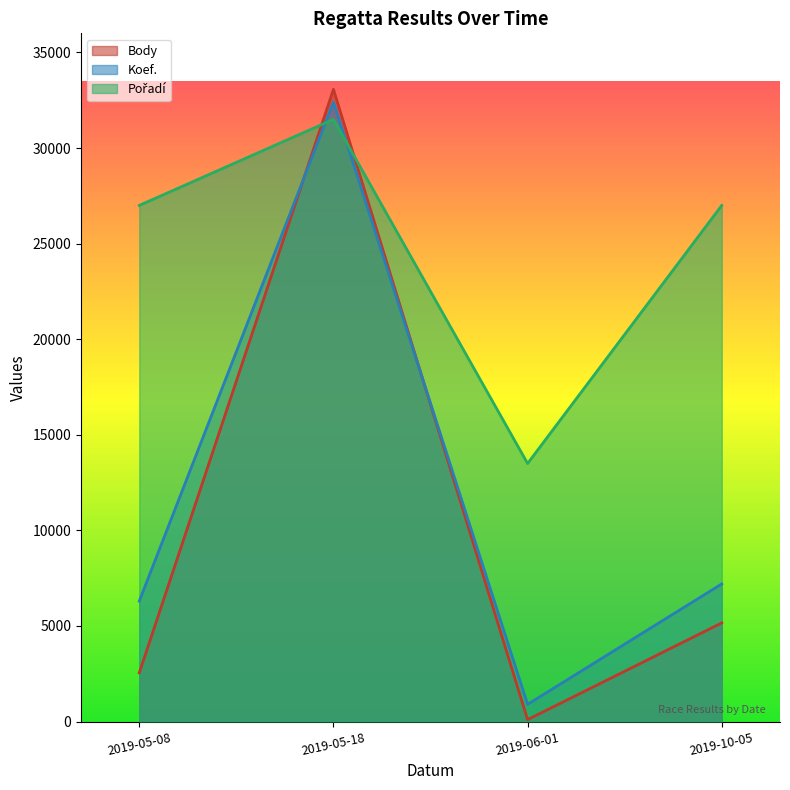

At which category is the sum across all series the highest?

2019-05-18